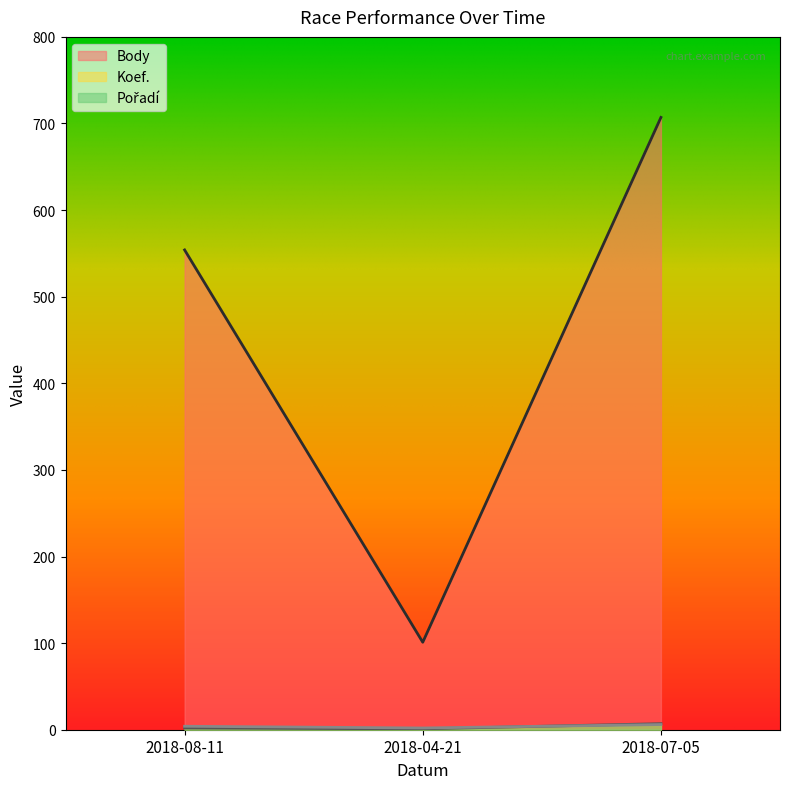

Is it true that Pořadí equals 1 at 2018-08-11?

False